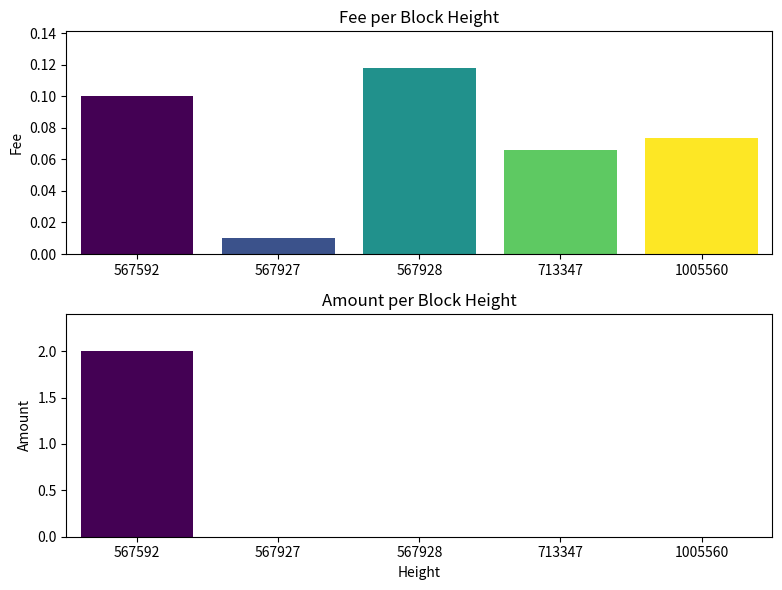

True or false: Amount has a value of 2.0 at 567592.

True